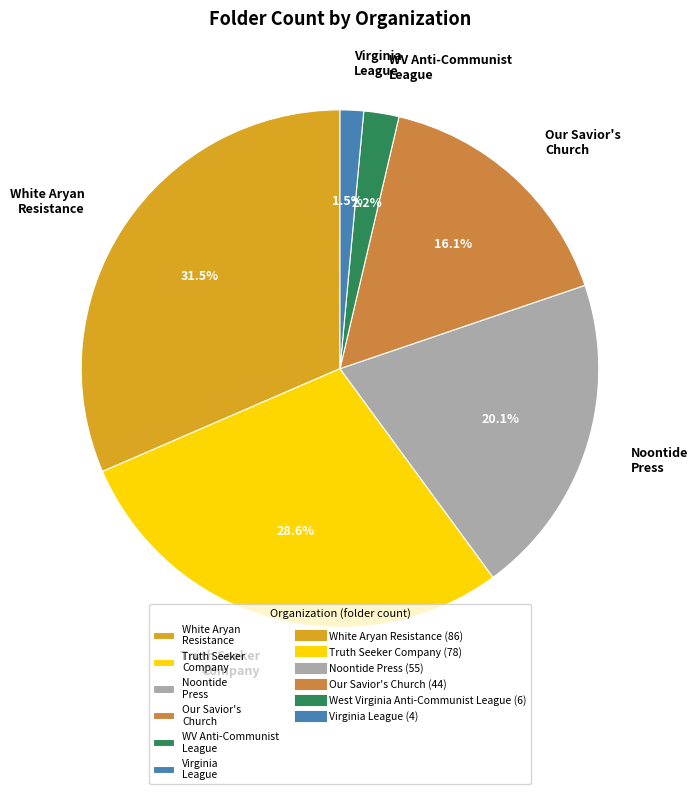

To the nearest percent, what is the difference between the Truth Seeker Company and Our Savior's Church slice percentages?

12%